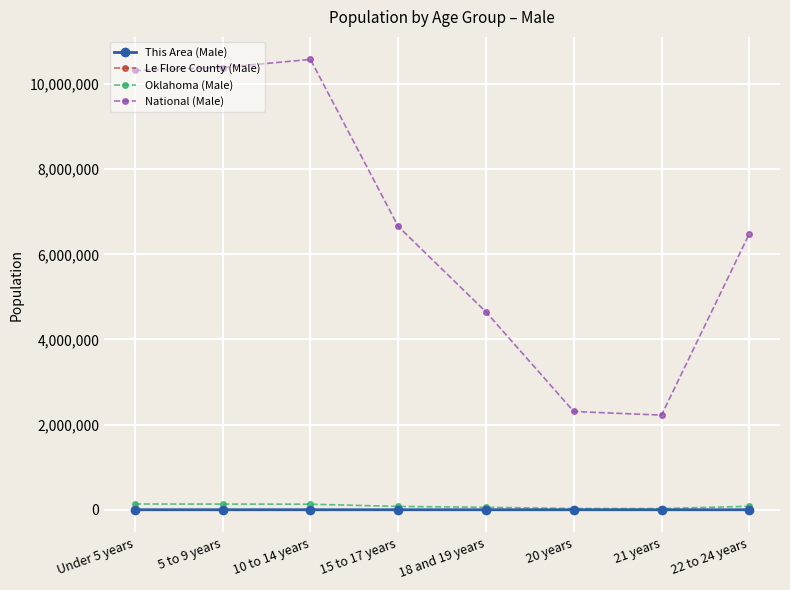

What is the label of the 7th point from the right?

5 to 9 years